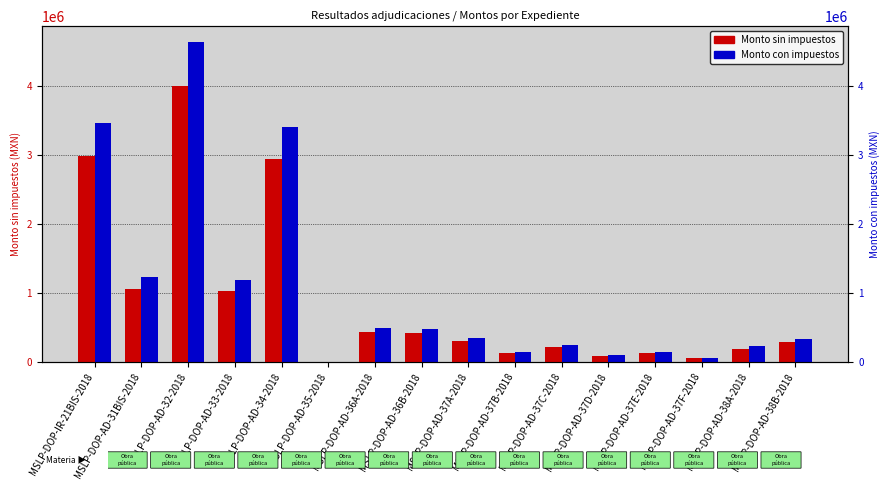

How many values in the Monto sin impuestos series exceed 298624?

8